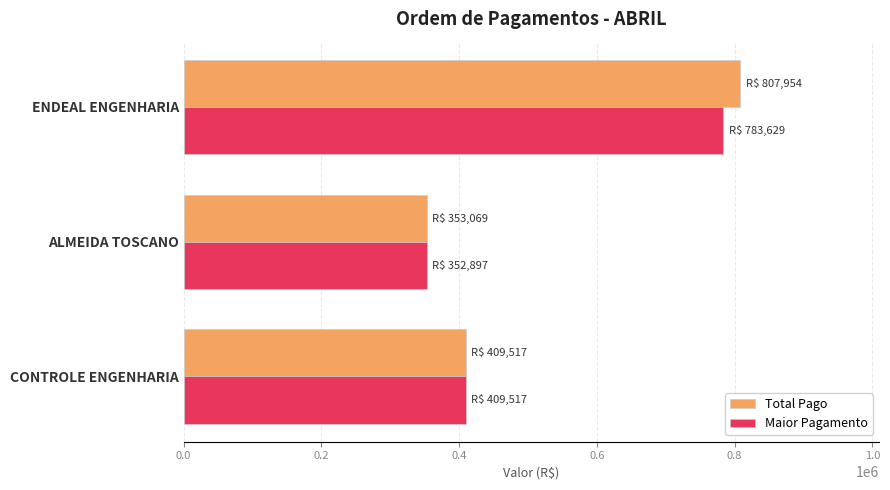

What are all the series names shown in the legend?

Total Pago, Maior Pagamento